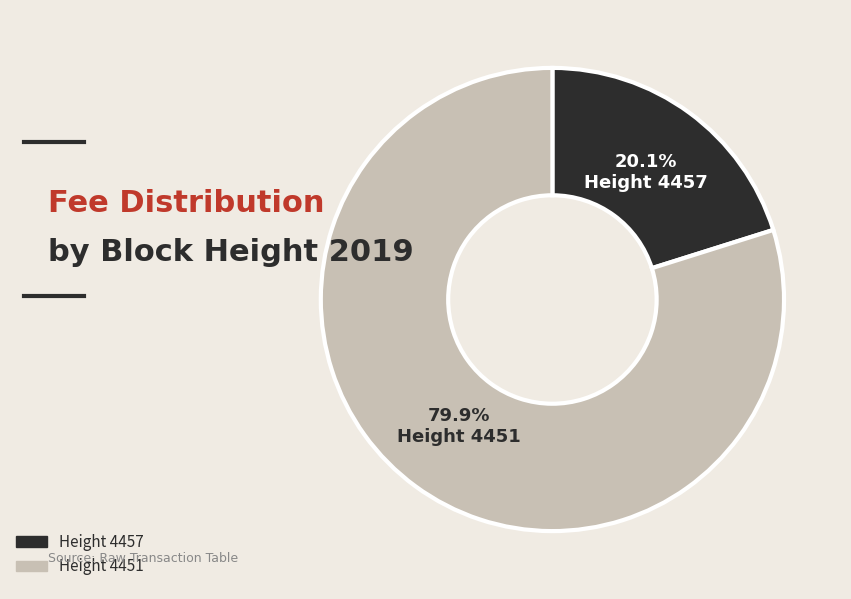

To the nearest percent, what is the difference between the largest and smallest slice percentages?

60%